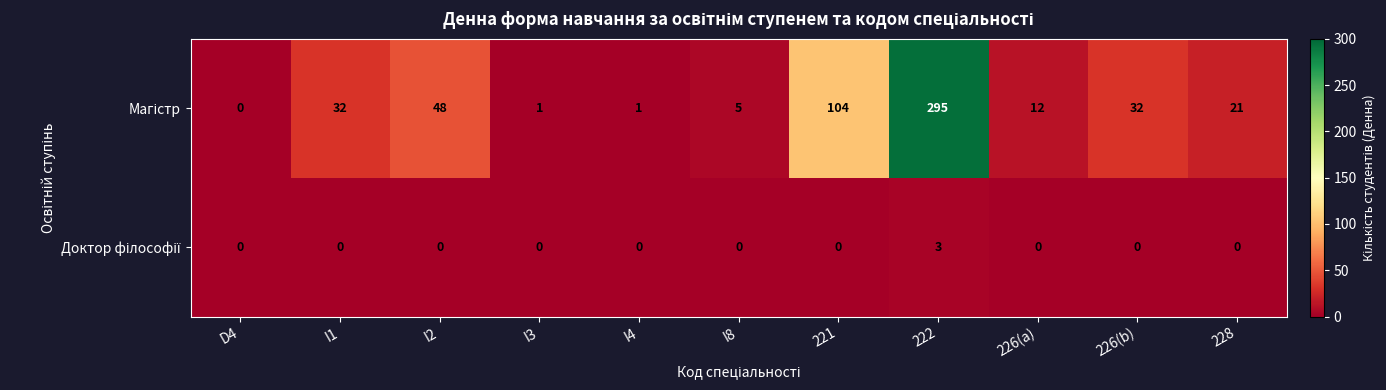

What is the spread (max minus min) of values at 222?

292